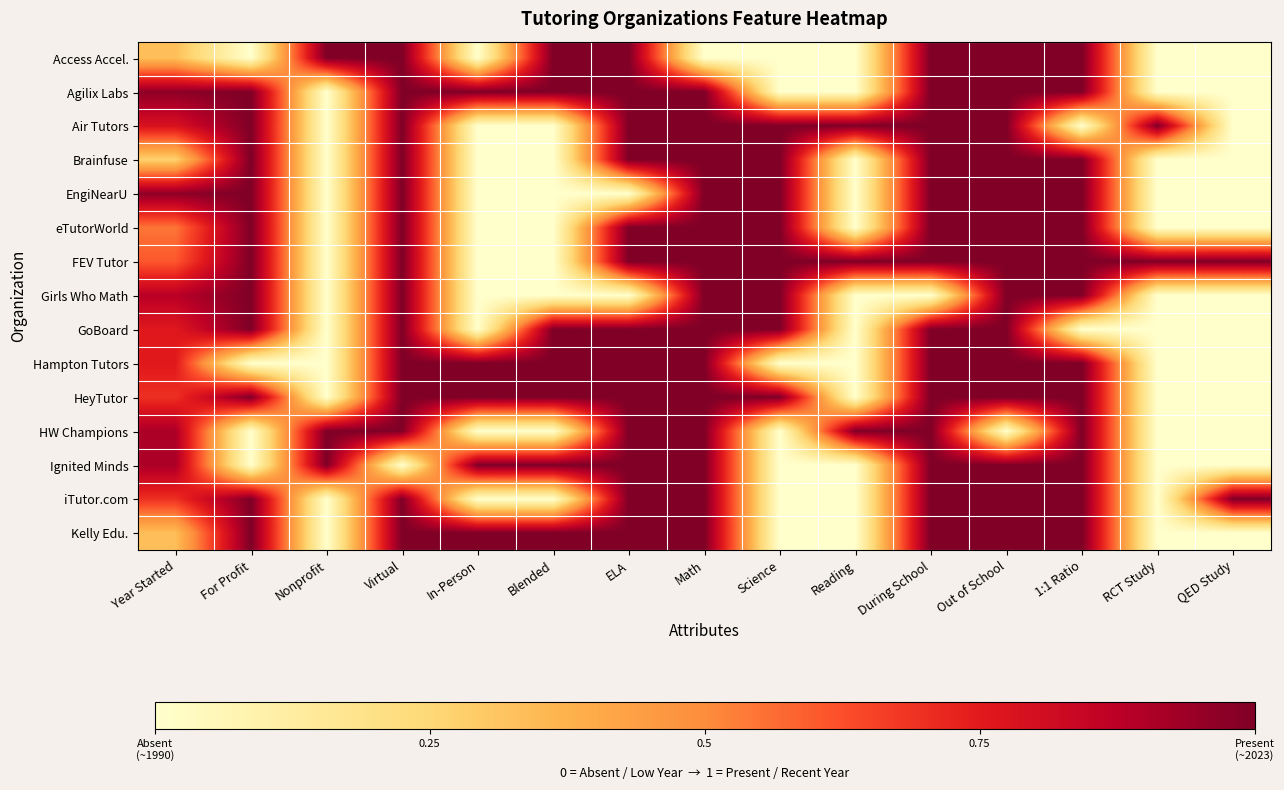

What is the spread (max minus min) of values at QED Study?

1.0